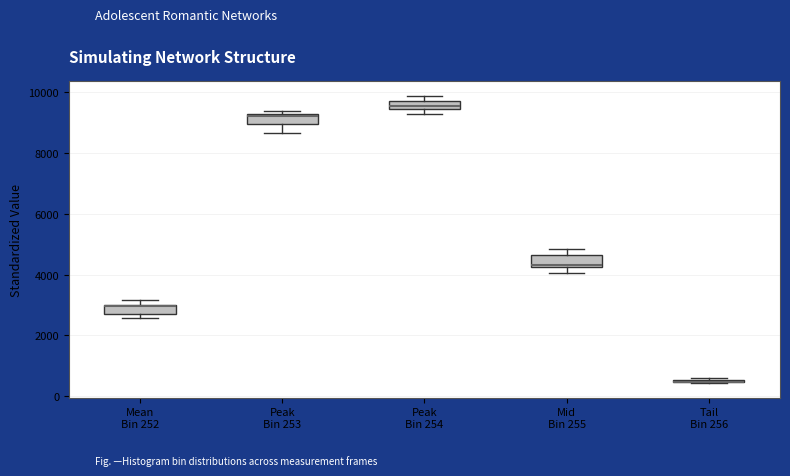

Where is the upper edge of the box for Peak Bin 254 on the y-axis? The values are not printed on the chart, so give them approximately, as read against the axis.

9600